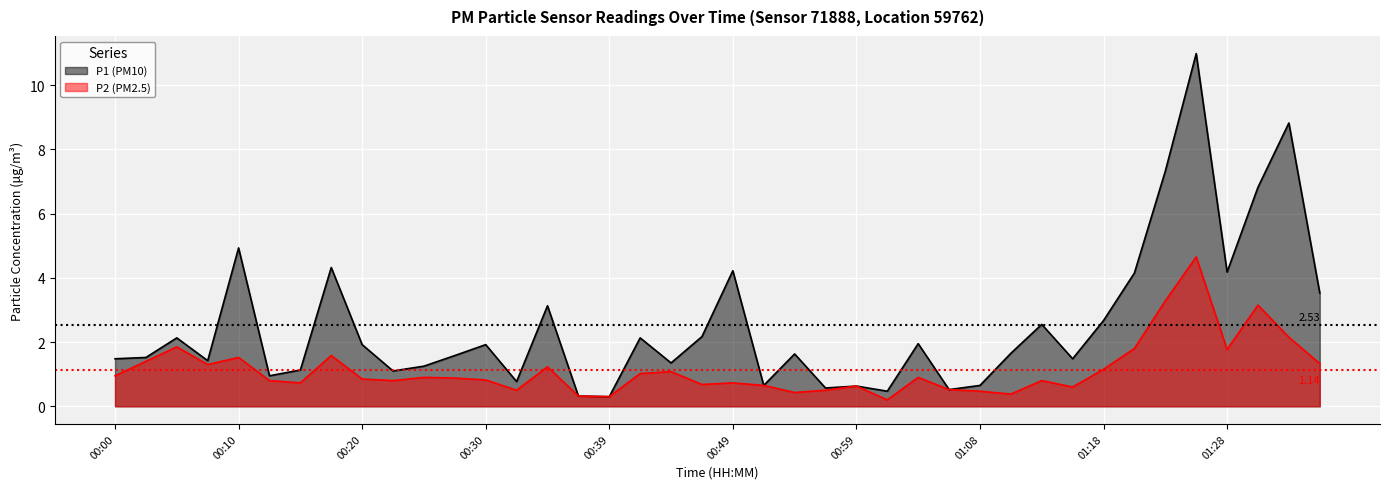

Reading left to right, extract all data points from this chart.

P1: 00:00=1.5	00:03=1.5	00:05=2.1	00:08=1.4	00:10=4.9	00:13=0.9	00:15=1.1	00:17=4.3	00:20=1.9	00:22=1.1	00:25=1.2	00:27=1.6	00:30=1.9	00:32=0.8	00:34=3.1	00:37=0.3	00:39=0.3	00:42=2.1	00:44=1.4	00:47=2.2	00:49=4.2	00:51=0.7	00:54=1.6	00:56=0.6	00:59=0.6	01:01=0.5	01:04=1.9	01:06=0.5	01:08=0.7	01:11=1.6	01:13=2.5	01:16=1.5	01:18=2.7	01:21=4.2	01:23=7.3	01:26=11.0	01:28=4.2	01:31=6.8	01:33=8.8	01:35=3.5
P2: 00:00=0.9	00:03=1.4	00:05=1.9	00:08=1.3	00:10=1.5	00:13=0.8	00:15=0.7	00:17=1.6	00:20=0.8	00:22=0.8	00:25=0.9	00:27=0.9	00:30=0.8	00:32=0.5	00:34=1.2	00:37=0.3	00:39=0.3	00:42=1.0	00:44=1.1	00:47=0.7	00:49=0.7	00:51=0.7	00:54=0.4	00:56=0.5	00:59=0.6	01:01=0.2	01:04=0.9	01:06=0.5	01:08=0.5	01:11=0.4	01:13=0.8	01:16=0.6	01:18=1.1	01:21=1.8	01:23=3.3	01:26=4.7	01:28=1.8	01:31=3.1	01:33=2.1	01:35=1.3